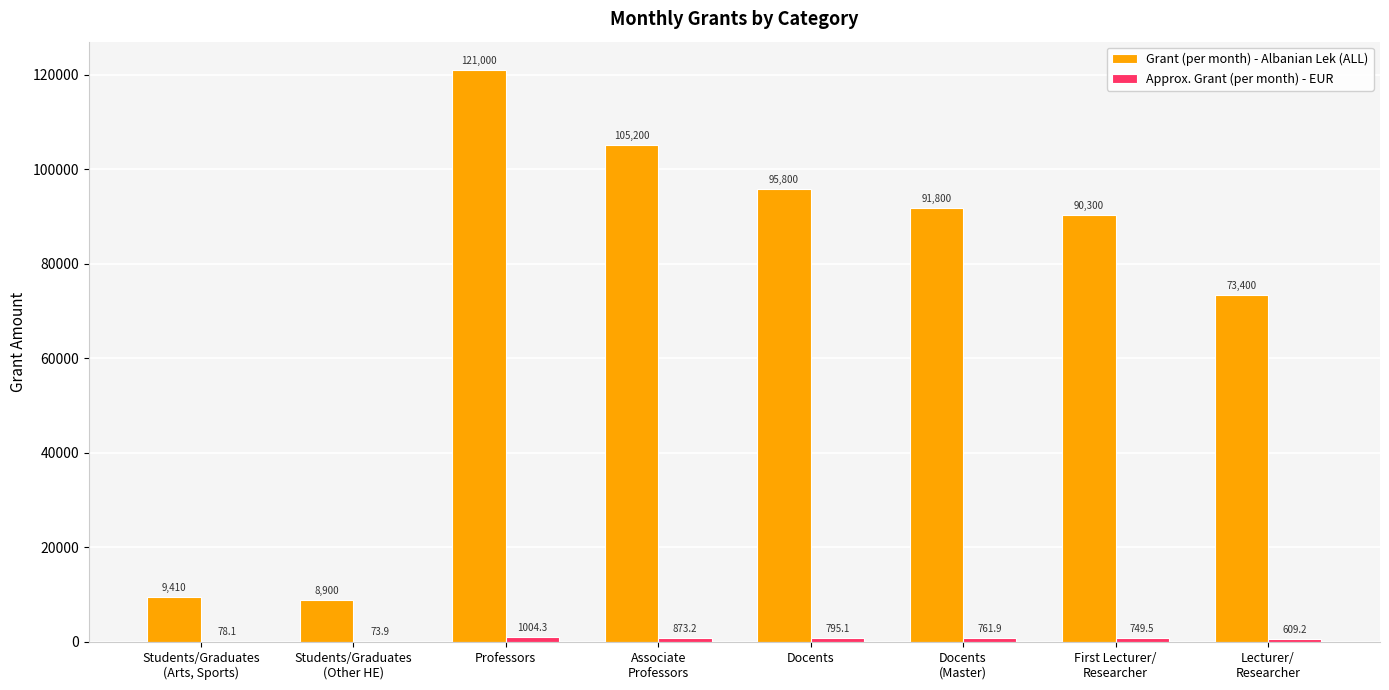

Which category has the highest value across all series?

Professors